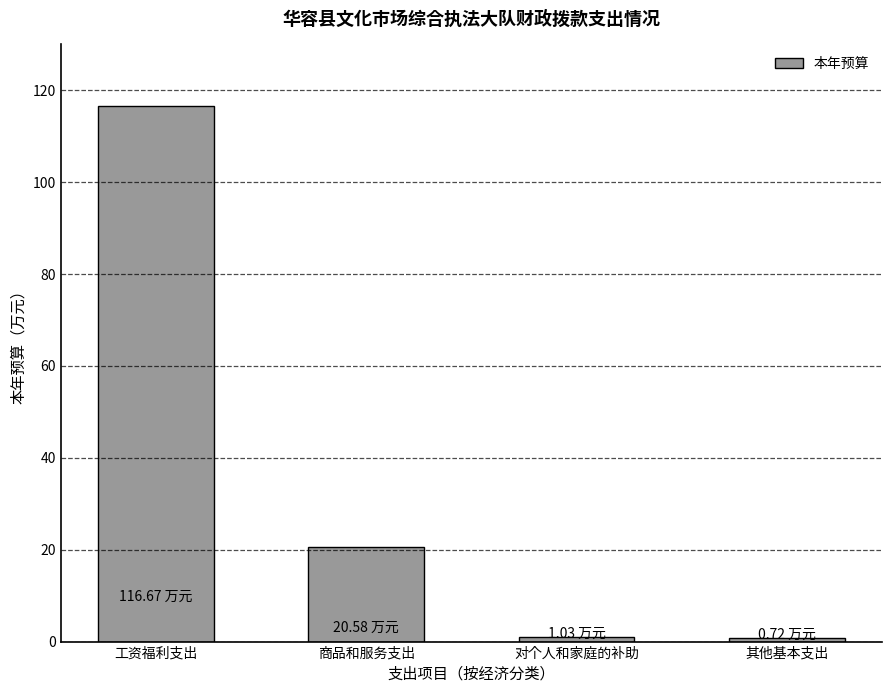

The value at 工资福利支出 is 116.7. True or false?

True